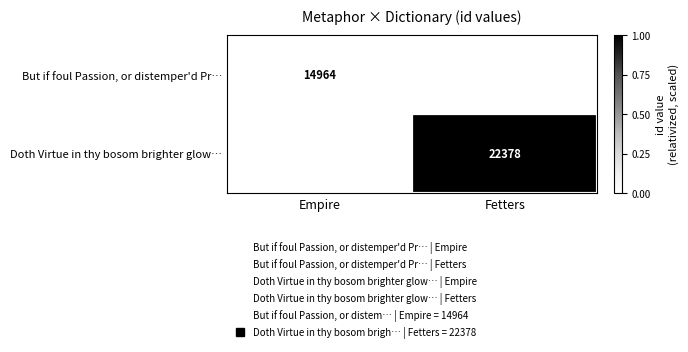

How many distinct data groups are displayed?

2